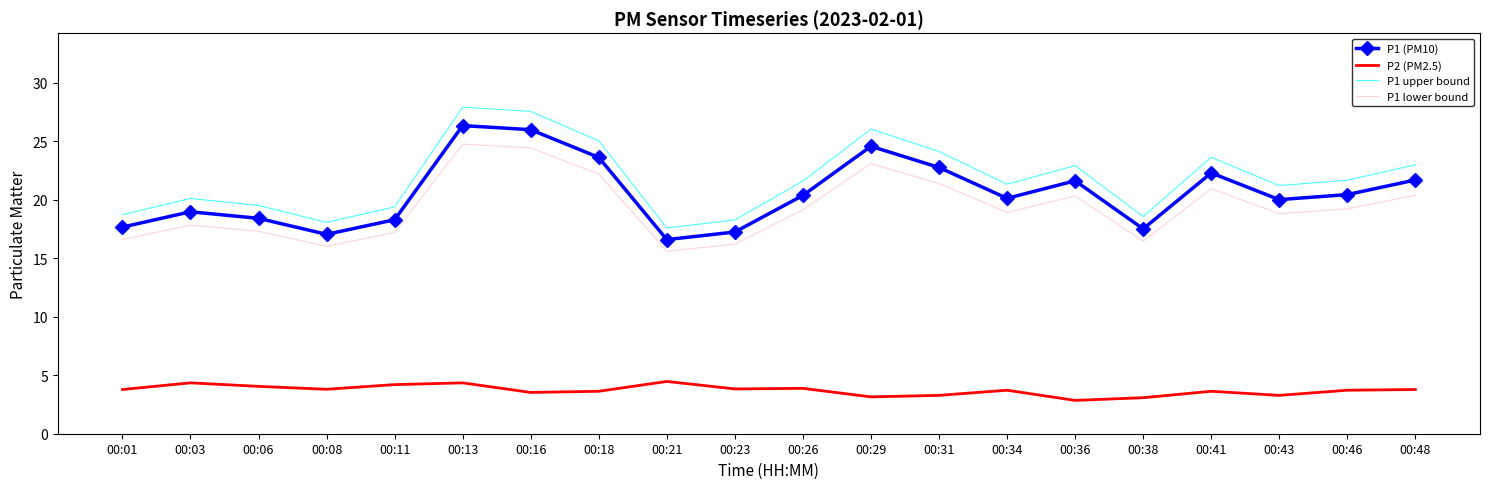

What is the maximum value for P1 (PM10)?

26.4